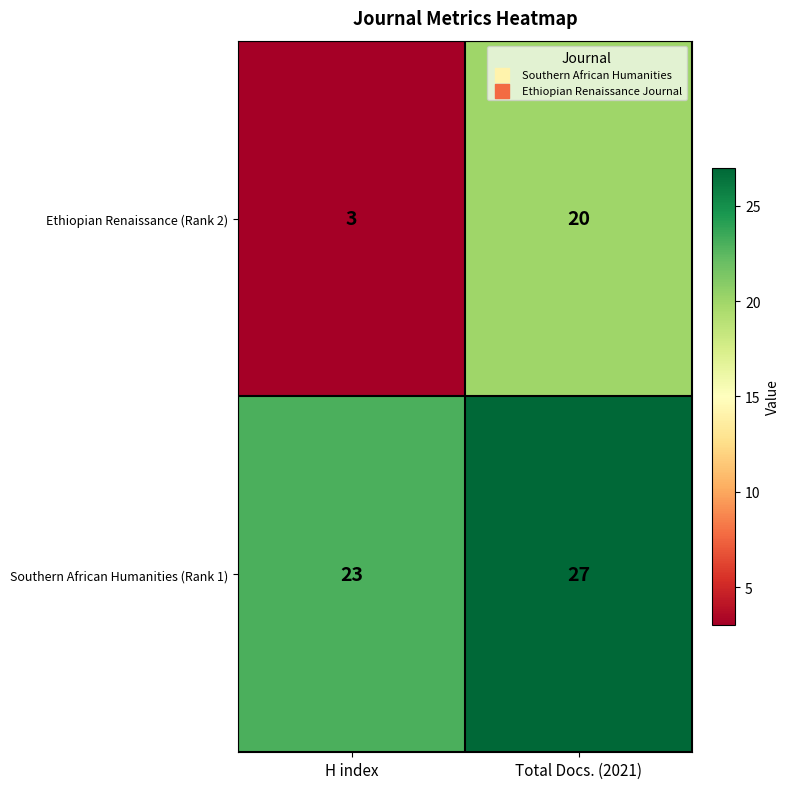

What is the sum of the Southern African Humanities (Rank 1) values at Total Docs. (2021) and H index?

50